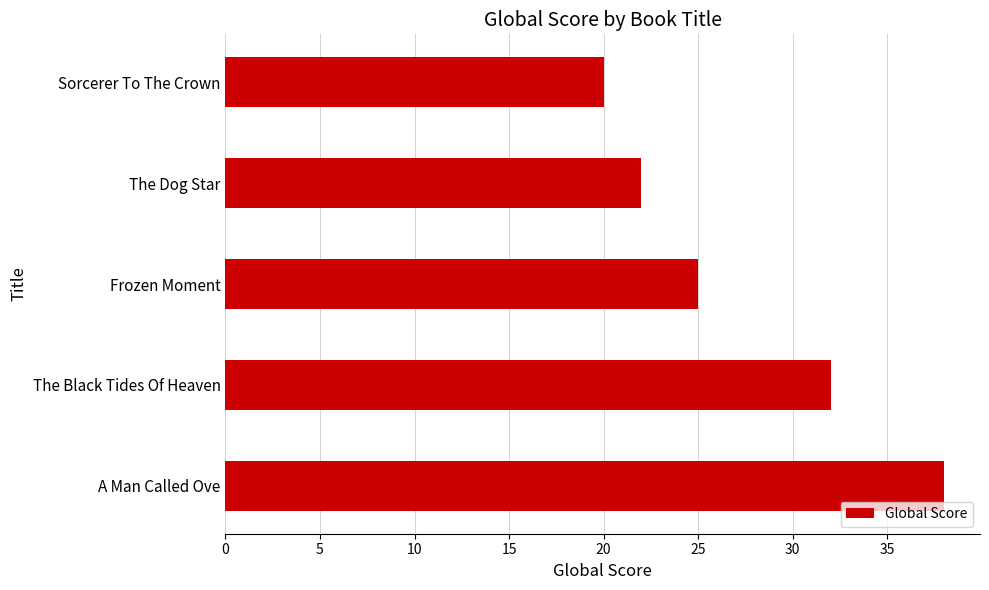

Where is the data nearest to the value 29?

The Black Tides Of Heaven